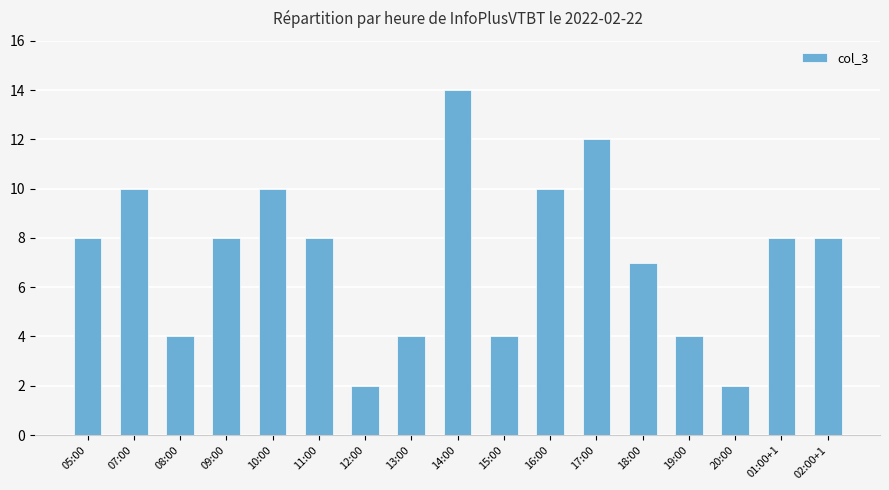

Which has a higher value, 12:00 or 14:00?

14:00